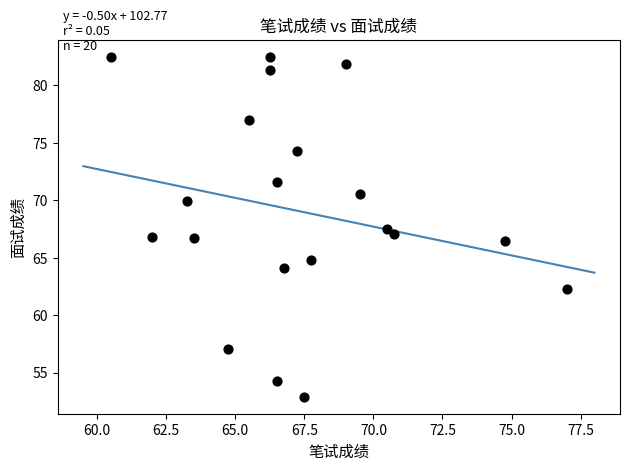

What is the range of X values (max minus min)?

16.5